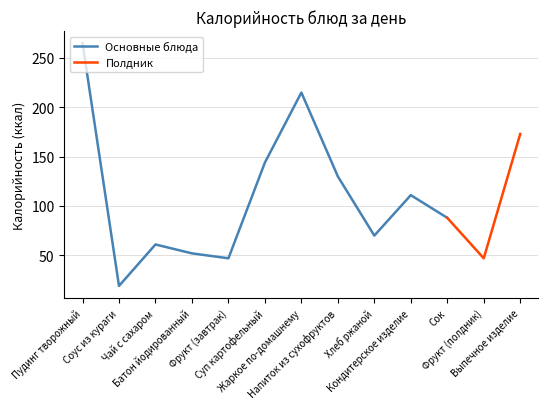

The chart shows a value of 265 at Пудинг творожный. True or false?

True